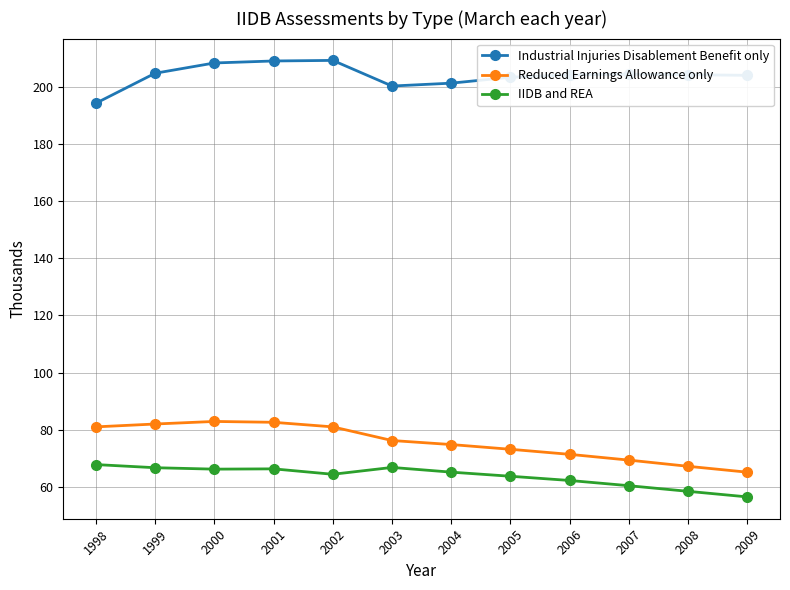

What are all the series names shown in the legend?

Industrial Injuries Disablement Benefit only, Reduced Earnings Allowance only, IIDB and REA